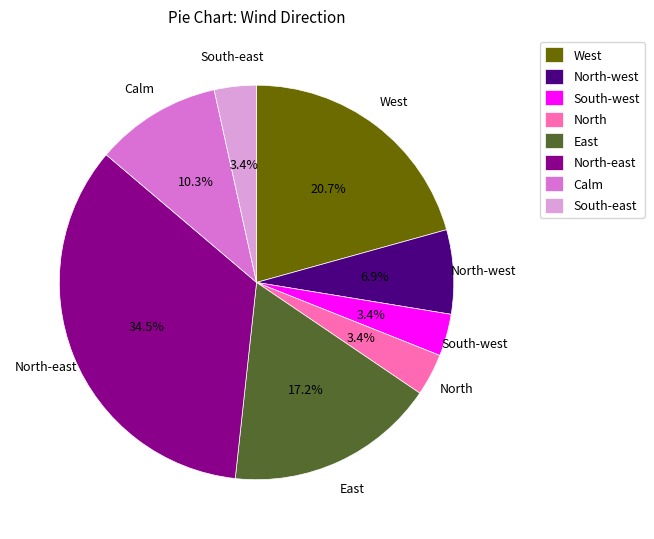

Which category has the biggest portion of the pie?

North-east